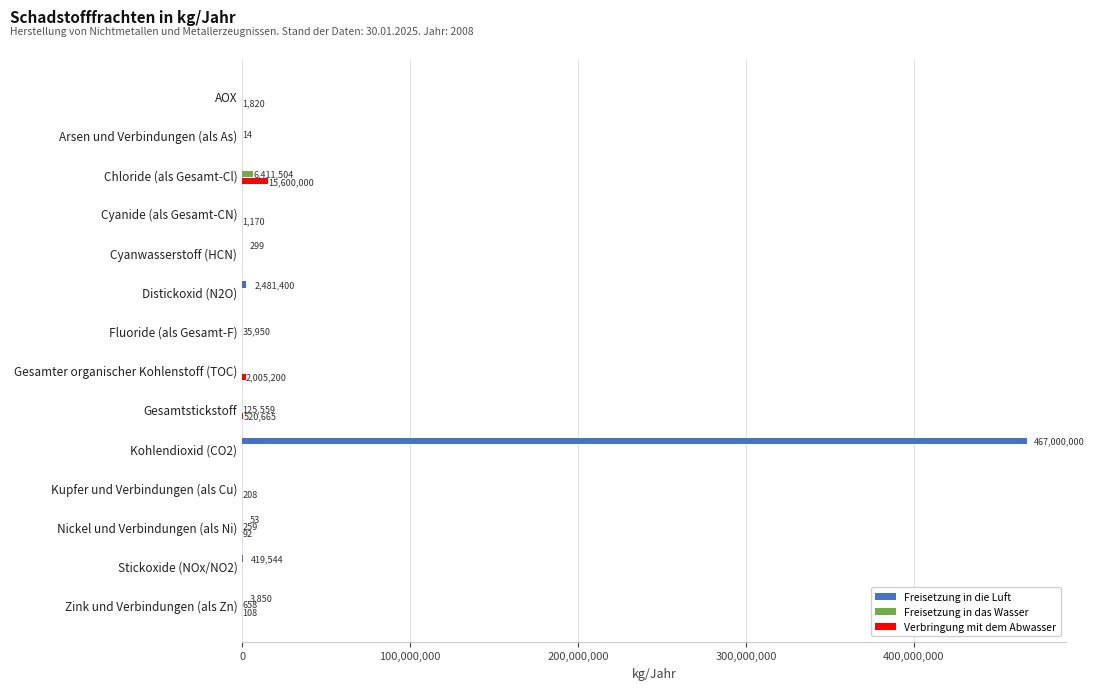

How many data points in Freisetzung in das Wasser are above 0?

6